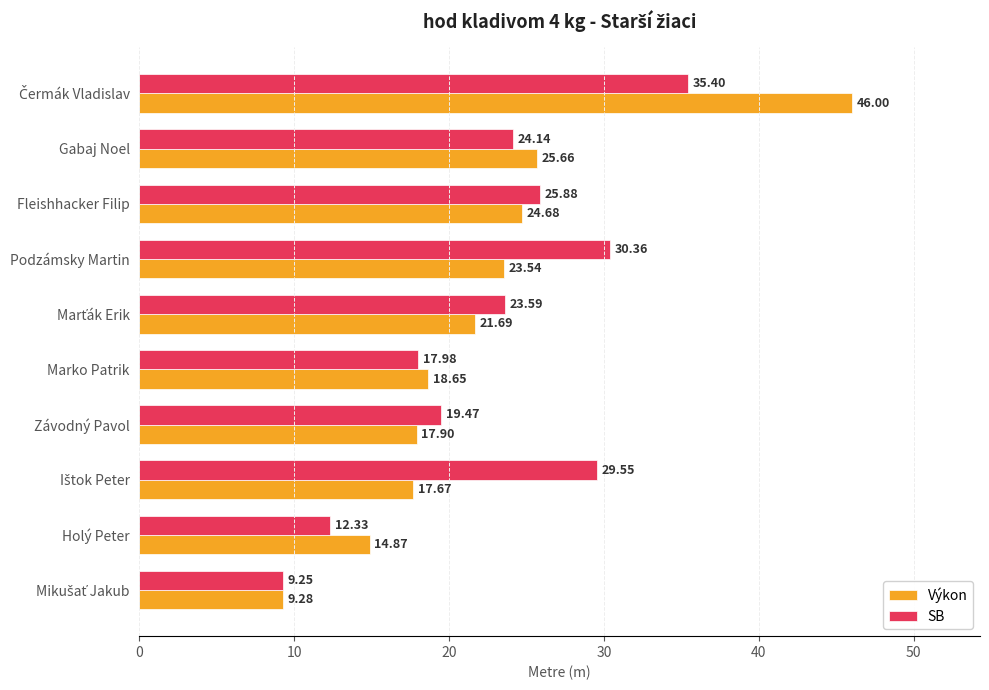

Count the number of data series in this chart.

2